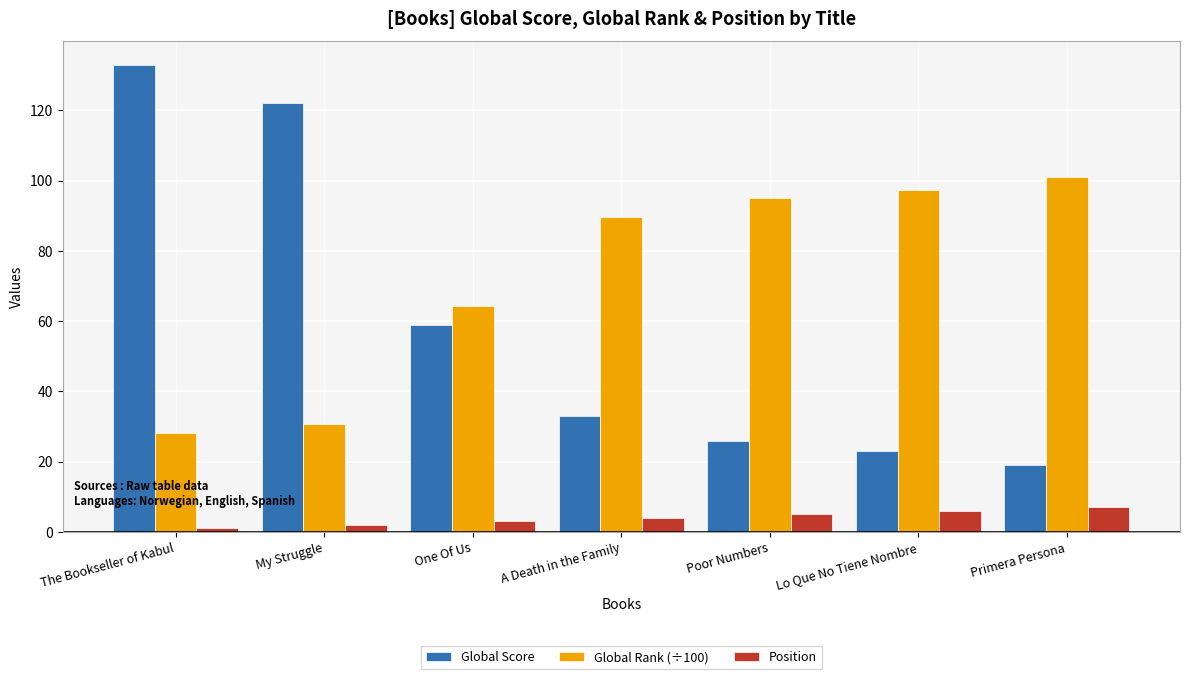

How many data points does each series have?

7